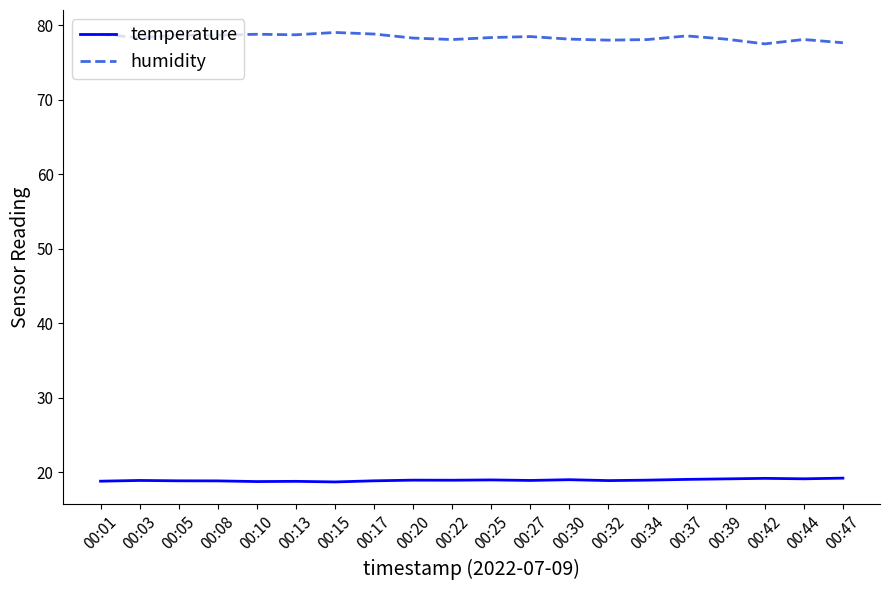

At how many categories does at least one series exceed 40?

20